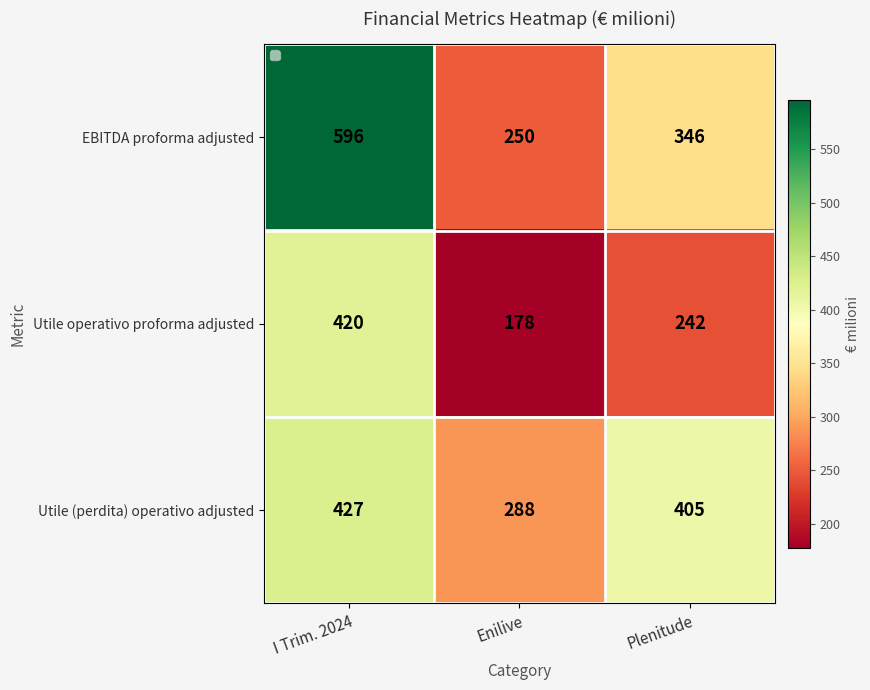

Which series has the largest range (max minus min)?

EBITDA proforma adjusted